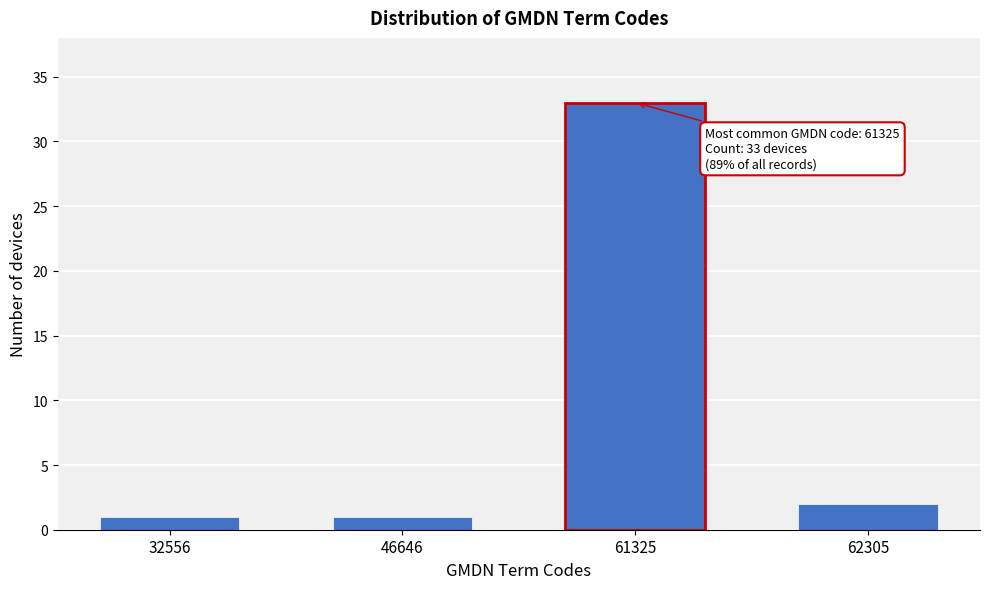

Reading left to right, transcribe all the data shown in this chart.

1	1	33	2